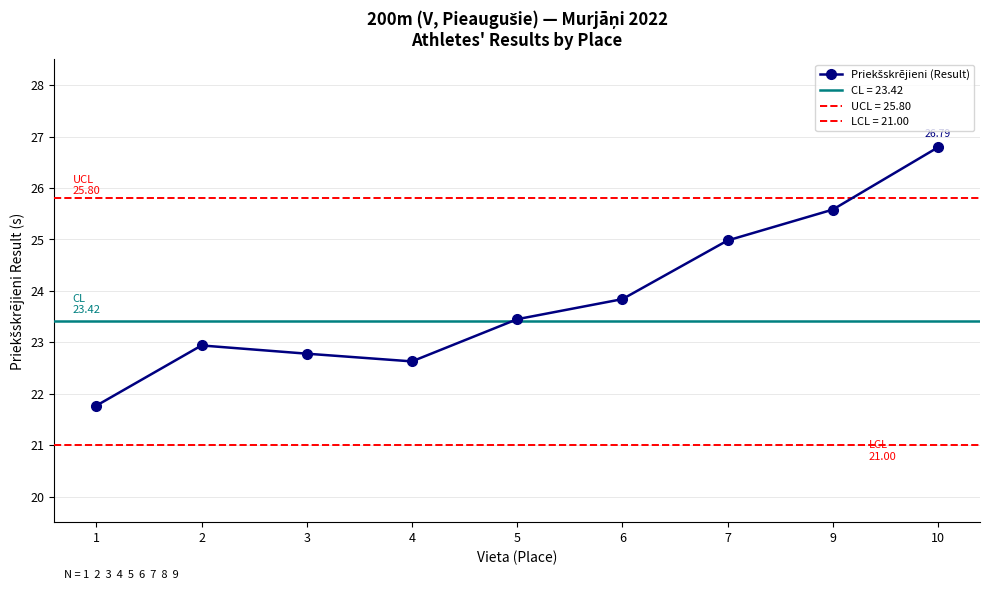

List the labels in order of value, largest first.

10, 9, 7, 6, 5, 2, 3, 4, 1